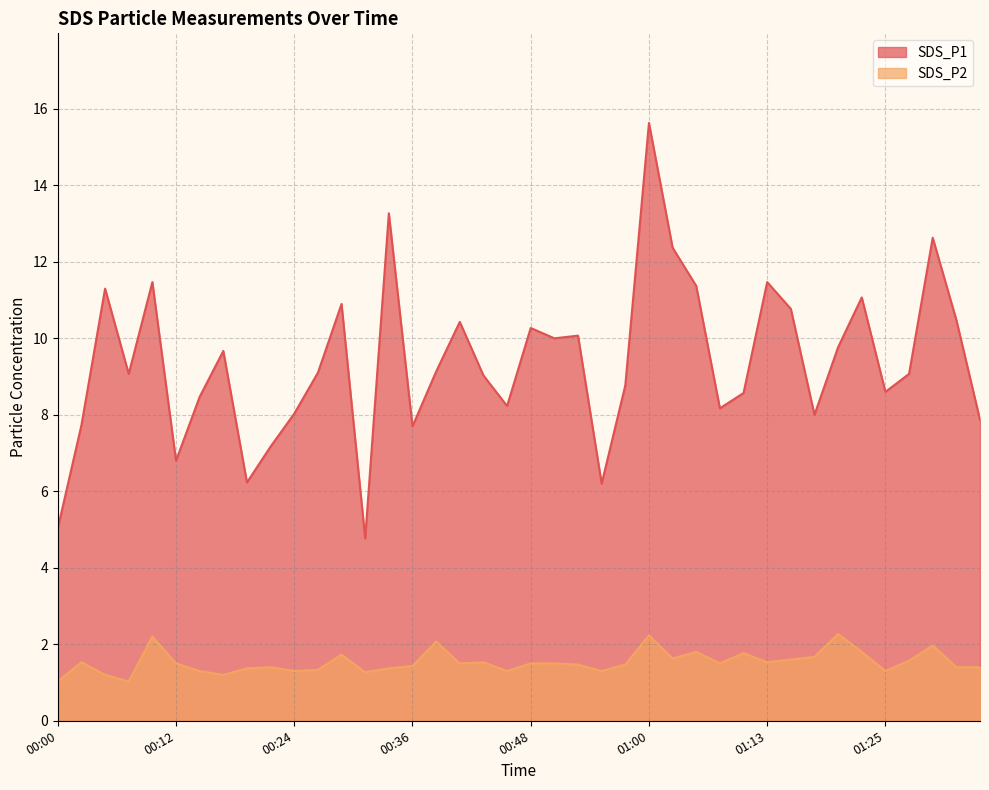

Reading right to left, extract all data points from this chart.

SDS_P1: 01:35=7.9	01:32=10.5	01:30=12.6	01:27=9.1	01:25=8.6	01:22=11.1	01:20=9.8	01:17=8.0	01:15=10.8	01:13=11.5	01:10=8.6	01:08=8.2	01:05=11.4	01:03=12.4	01:00=15.6	00:58=8.8	00:56=6.2	00:53=10.1	00:51=10.0	00:48=10.3	00:46=8.2	00:43=9.0	00:41=10.4	00:38=9.1	00:36=7.7	00:33=13.3	00:31=4.8	00:29=10.9	00:26=9.1	00:24=8.0	00:21=7.2	00:19=6.2	00:16=9.7	00:14=8.5	00:12=6.8	00:09=11.5	00:07=9.1	00:04=11.3	00:02=7.7	00:00=5.0
SDS_P2: 01:35=1.4	01:32=1.4	01:30=2.0	01:27=1.6	01:25=1.3	01:22=1.8	01:20=2.3	01:17=1.7	01:15=1.6	01:13=1.5	01:10=1.8	01:08=1.5	01:05=1.8	01:03=1.6	01:00=2.2	00:58=1.5	00:56=1.3	00:53=1.5	00:51=1.5	00:48=1.5	00:46=1.3	00:43=1.5	00:41=1.5	00:38=2.1	00:36=1.4	00:33=1.4	00:31=1.3	00:29=1.7	00:26=1.3	00:24=1.3	00:21=1.4	00:19=1.4	00:16=1.2	00:14=1.3	00:12=1.5	00:09=2.2	00:07=1.0	00:04=1.2	00:02=1.5	00:00=1.0